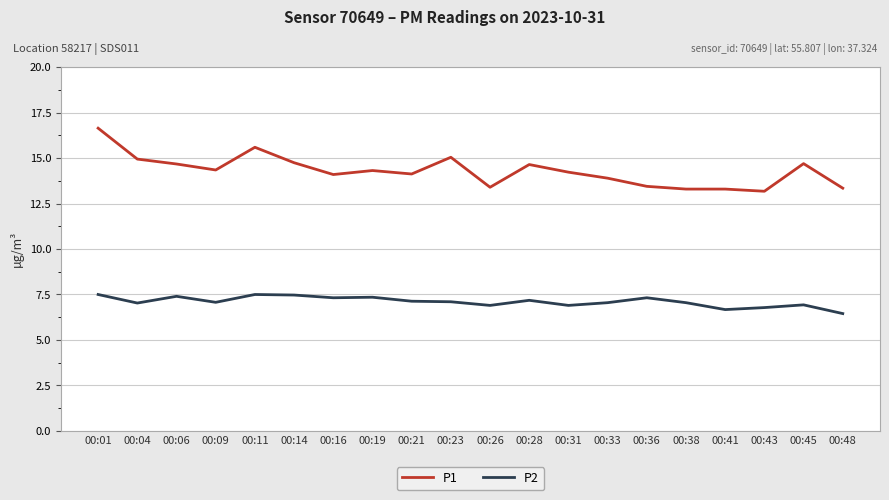

At 00:19, list the series in order from largest to smallest.

P1, P2